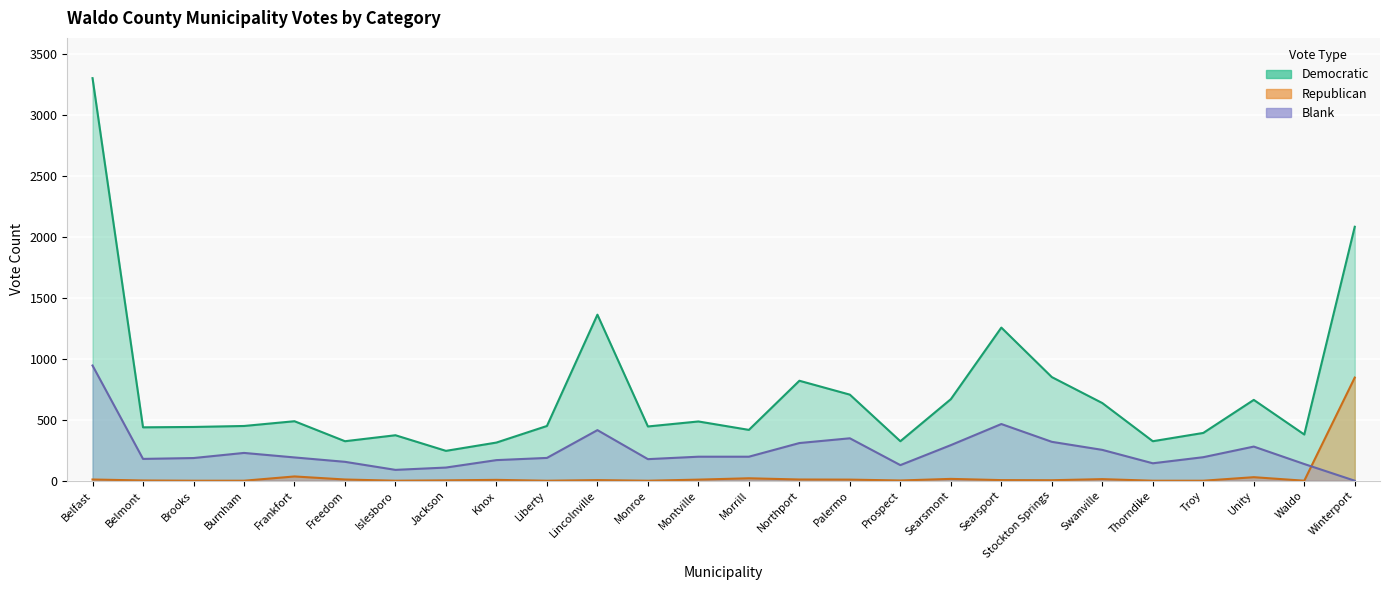

What position from the right is Monroe?

15